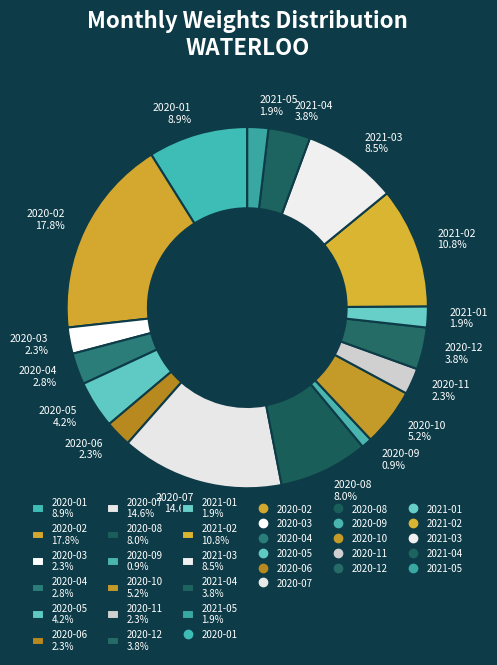

What percentage is the 2021-01 slice, to the nearest percent?

2%